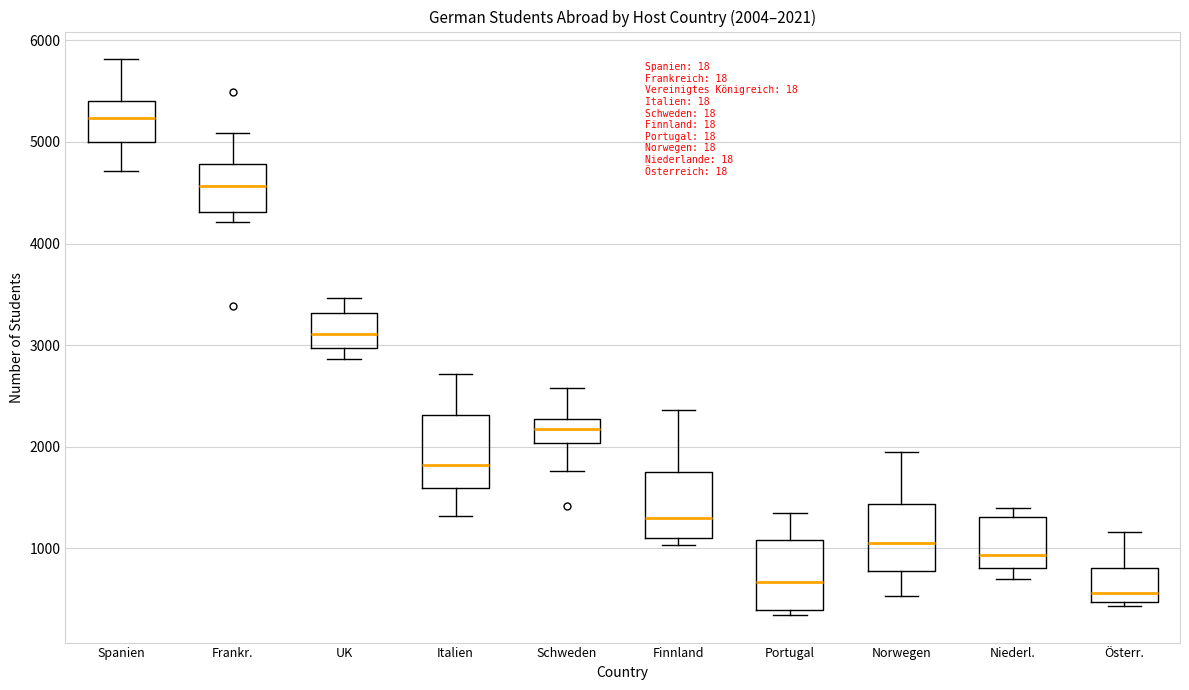

Which box has the highest median line?

Spanien